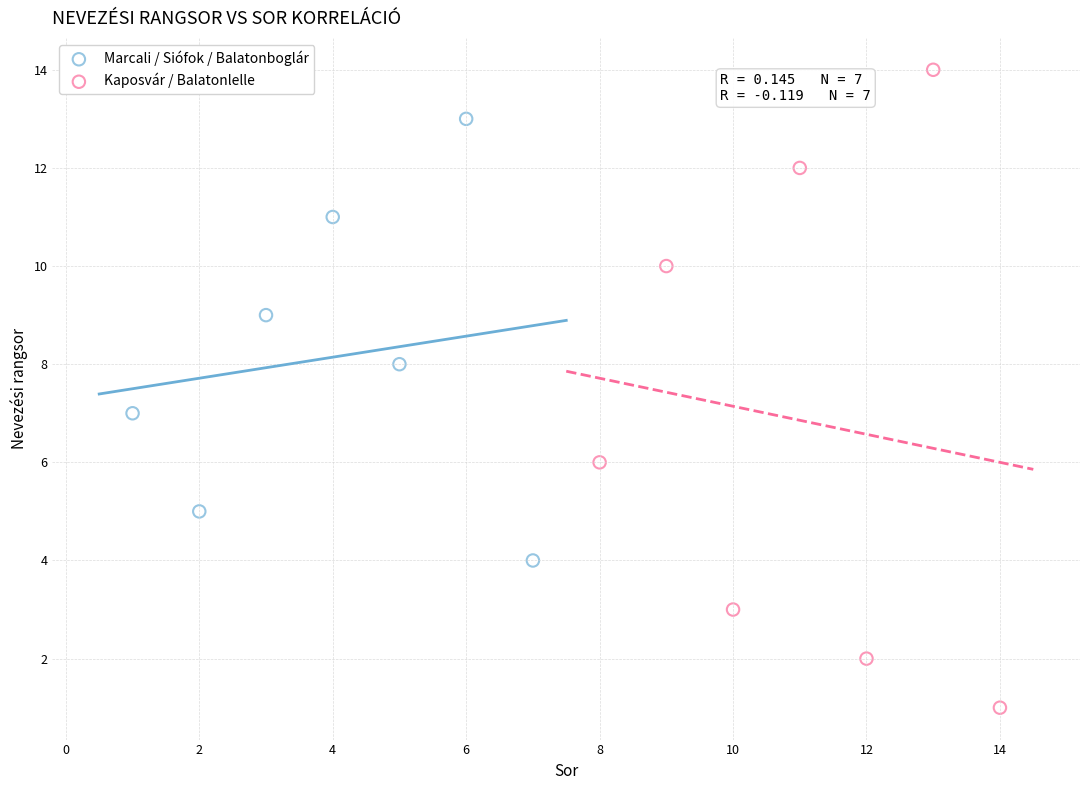

Which series reaches the minimum Y coordinate?

Kaposvár / Balatonlelle